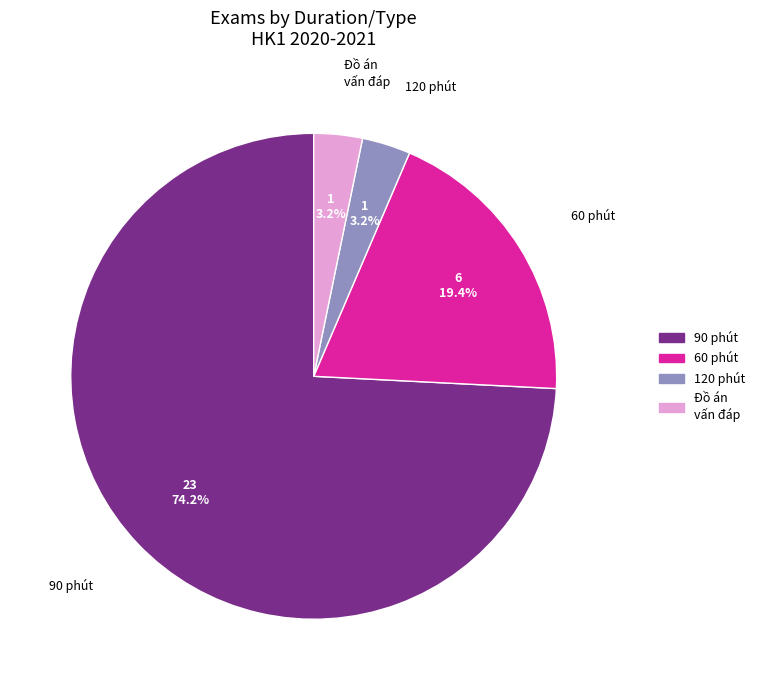

To the nearest percent, what is the average slice percentage?

25%